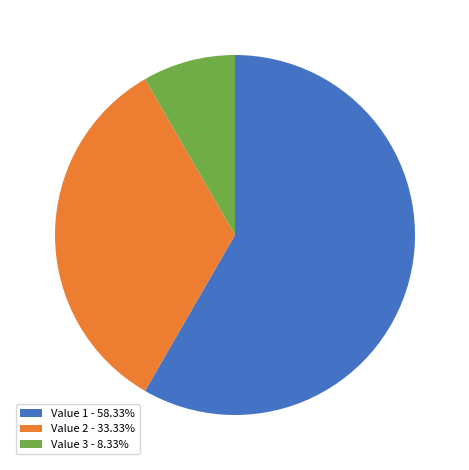

How many slices are in this pie chart?

3